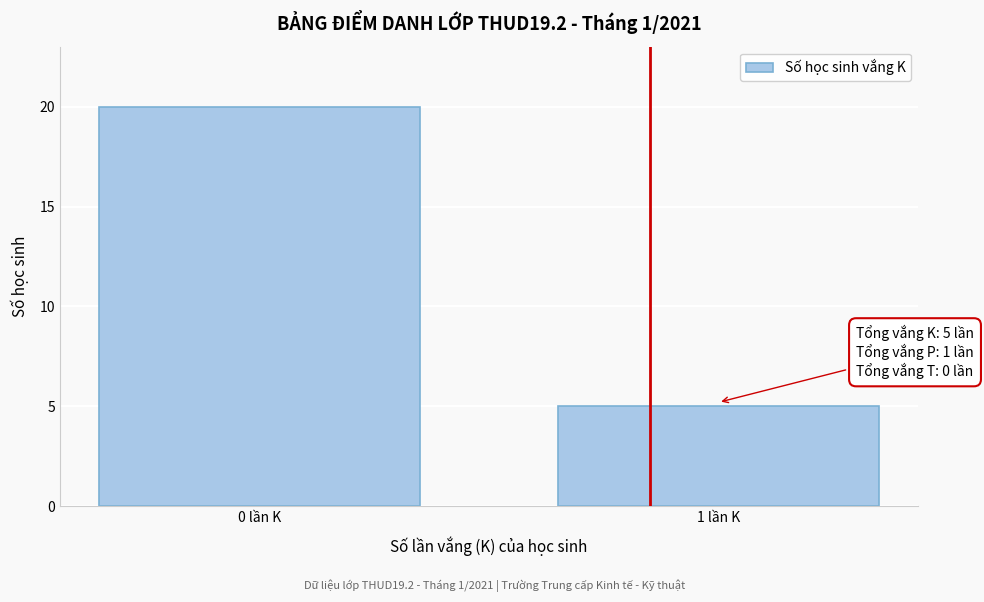

Reading left to right, list all the values displayed in this chart.

20	5